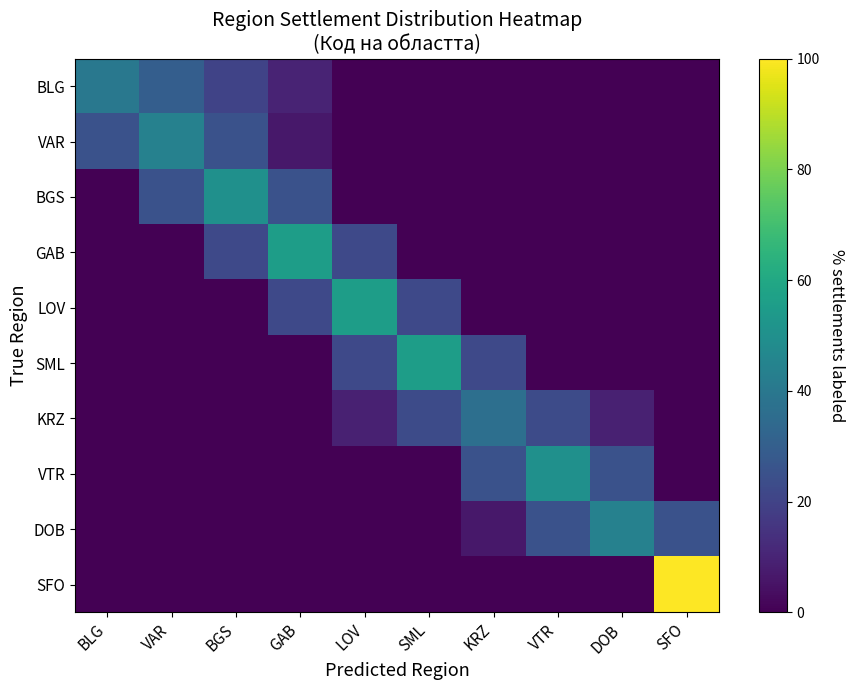

What is the total value across all series at KRZ?

89.8